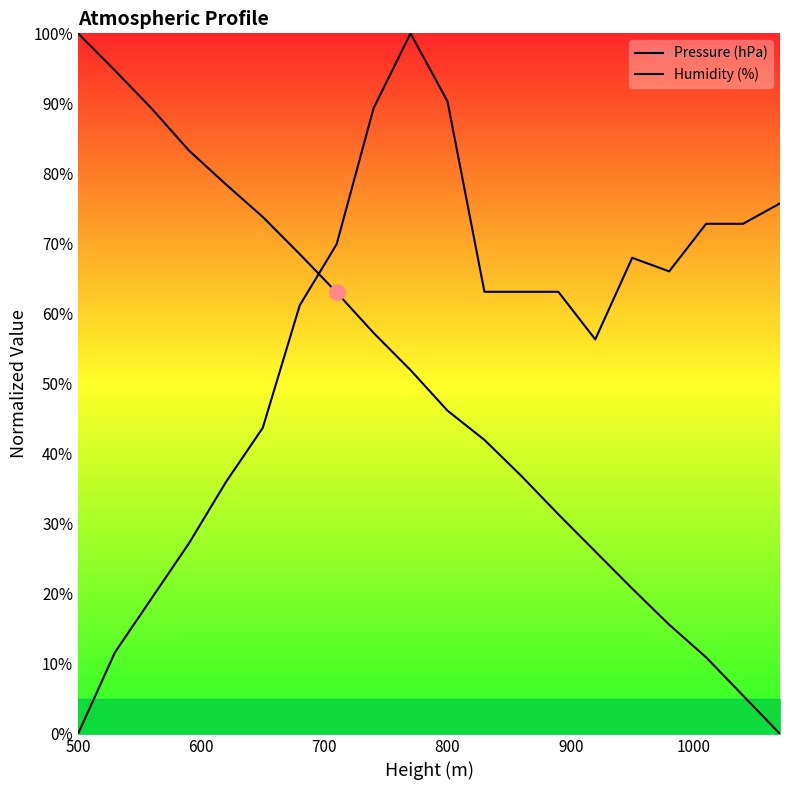

Which series has the largest total across all categories?

Humidity (%)